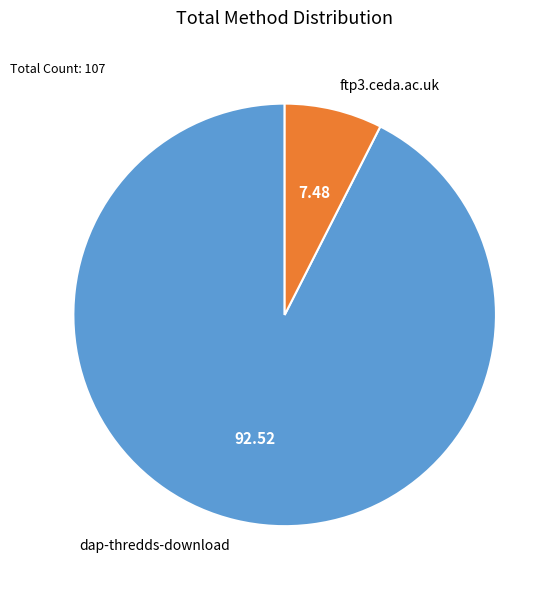

How many slices are in this pie chart?

2